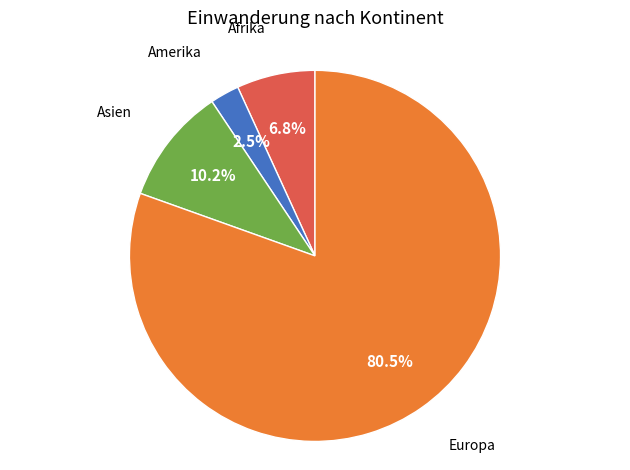

Does any single category account for the majority?

Yes